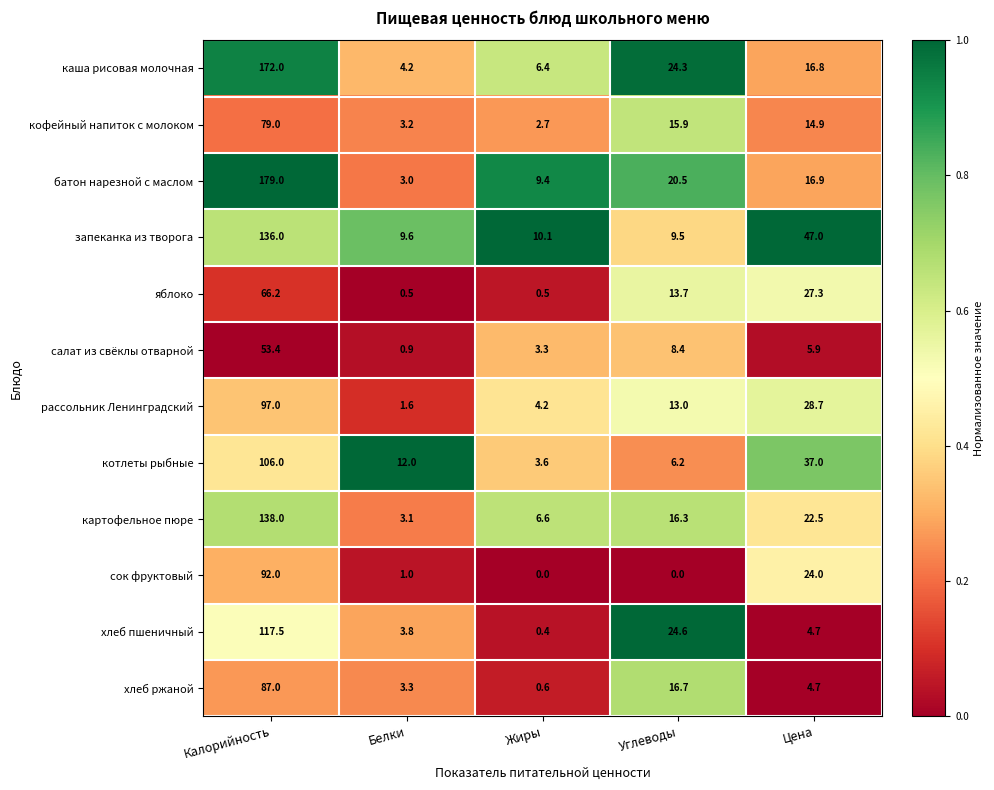

What is the sum of the картофельное пюре values at Углеводы and Цена?

38.8